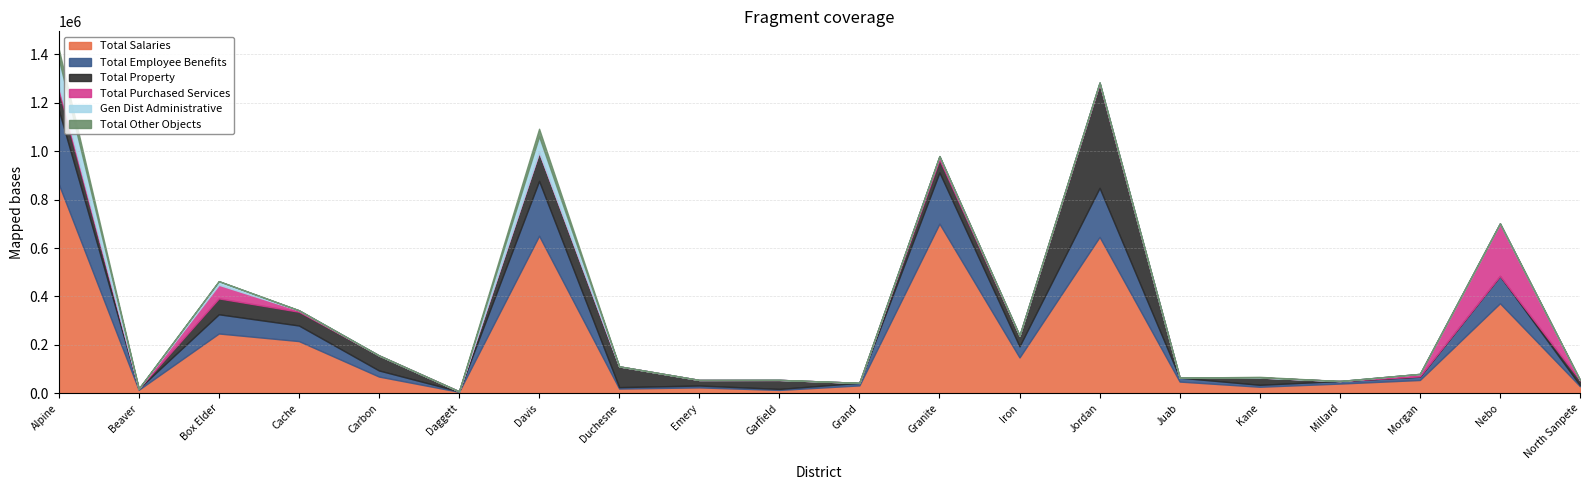

At which label is Total Salaries closest to 435822?

Nebo